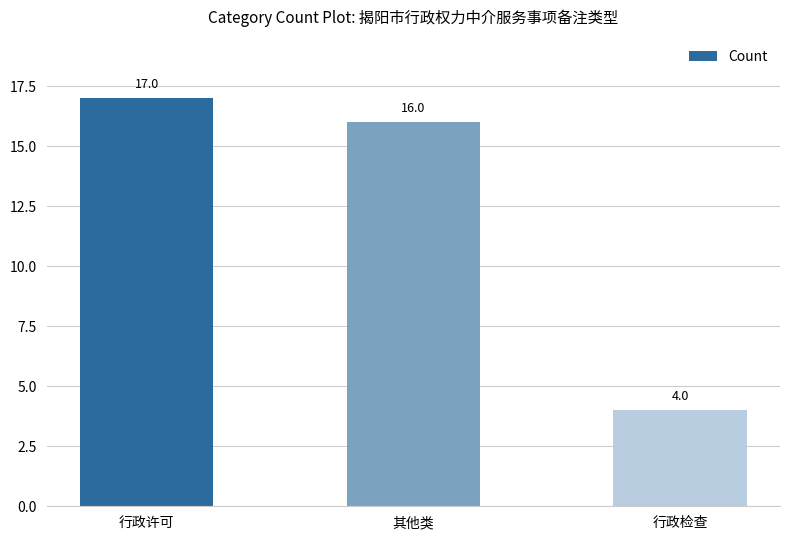

Count the number of categories in the chart.

3